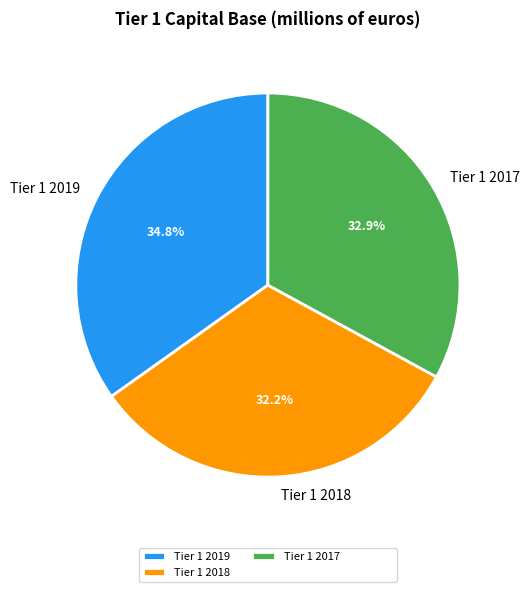

What percentage is the Tier 1 2018 slice, to the nearest percent?

32%